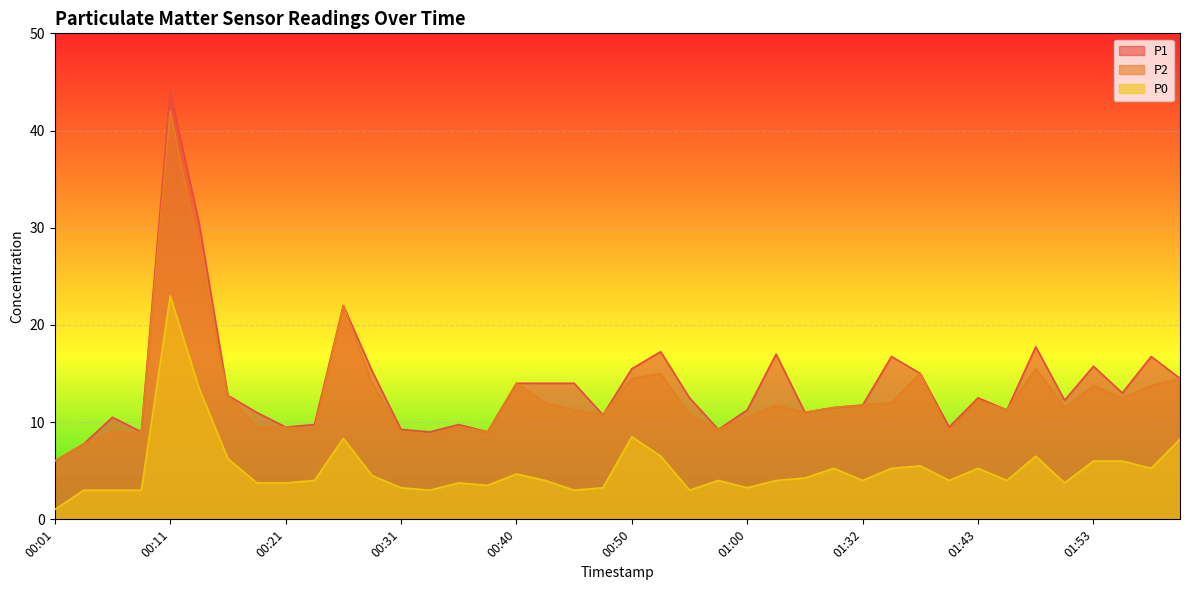

What is the label of the 38th point from the right?

00:06